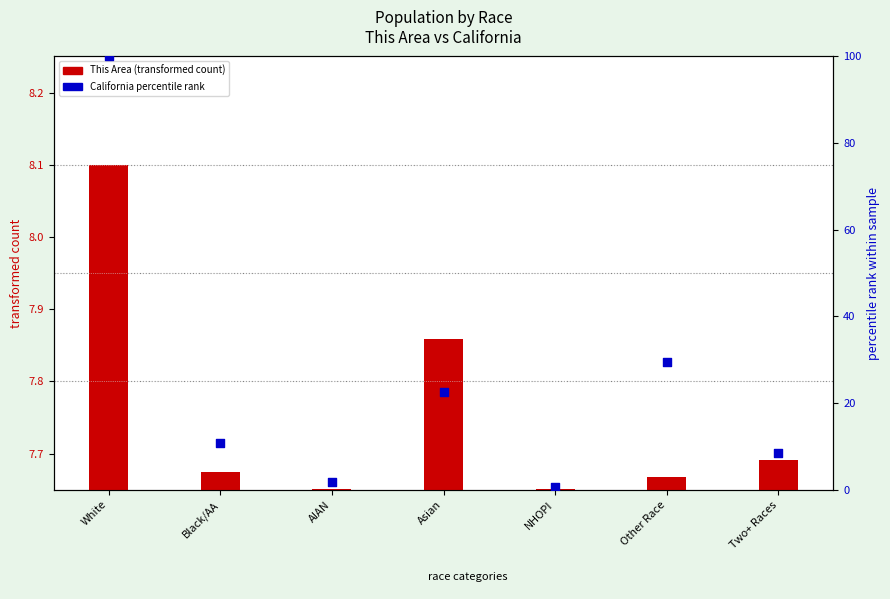

At how many categories does at least one series exceed 45?

1